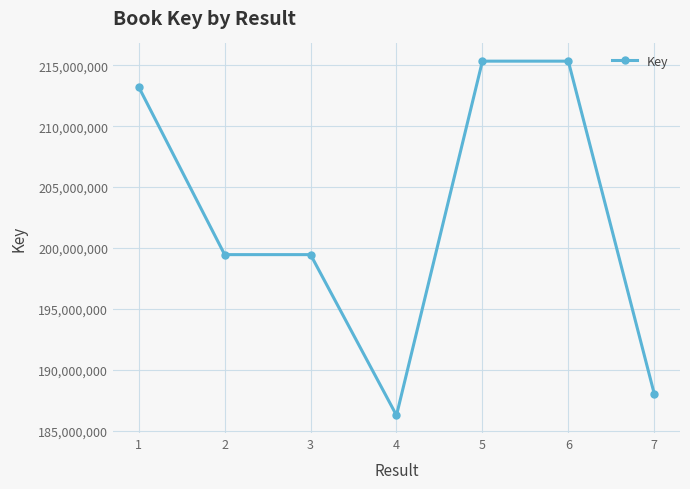

What is the change in value from 4 to 6?

+29073057